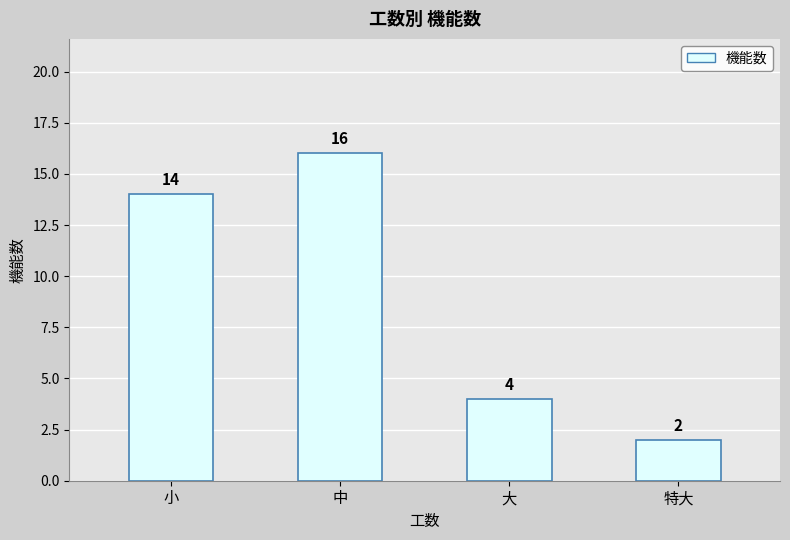

How many bars are there in total?

4